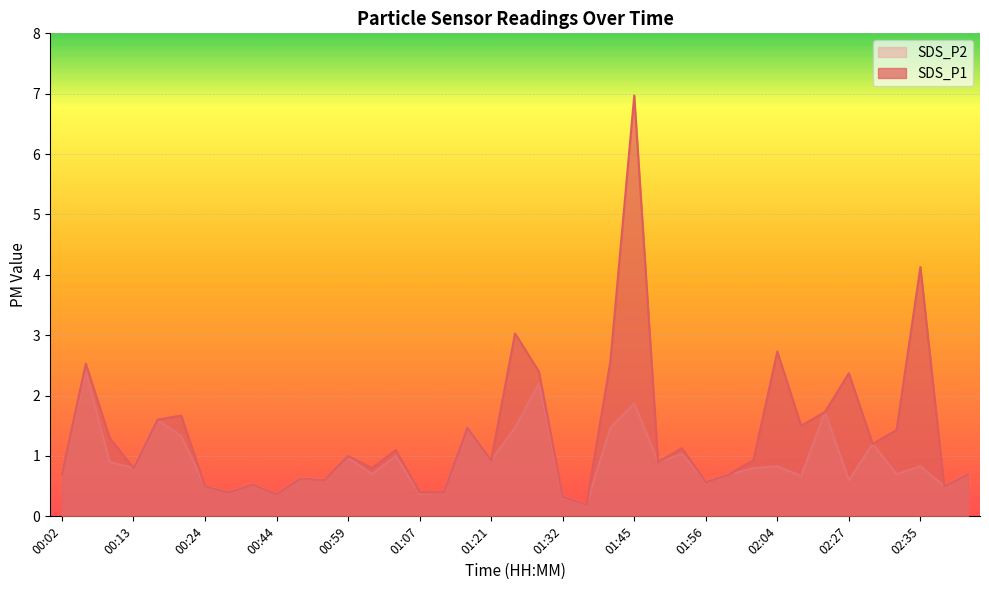

How many lines are shown in the chart?

2